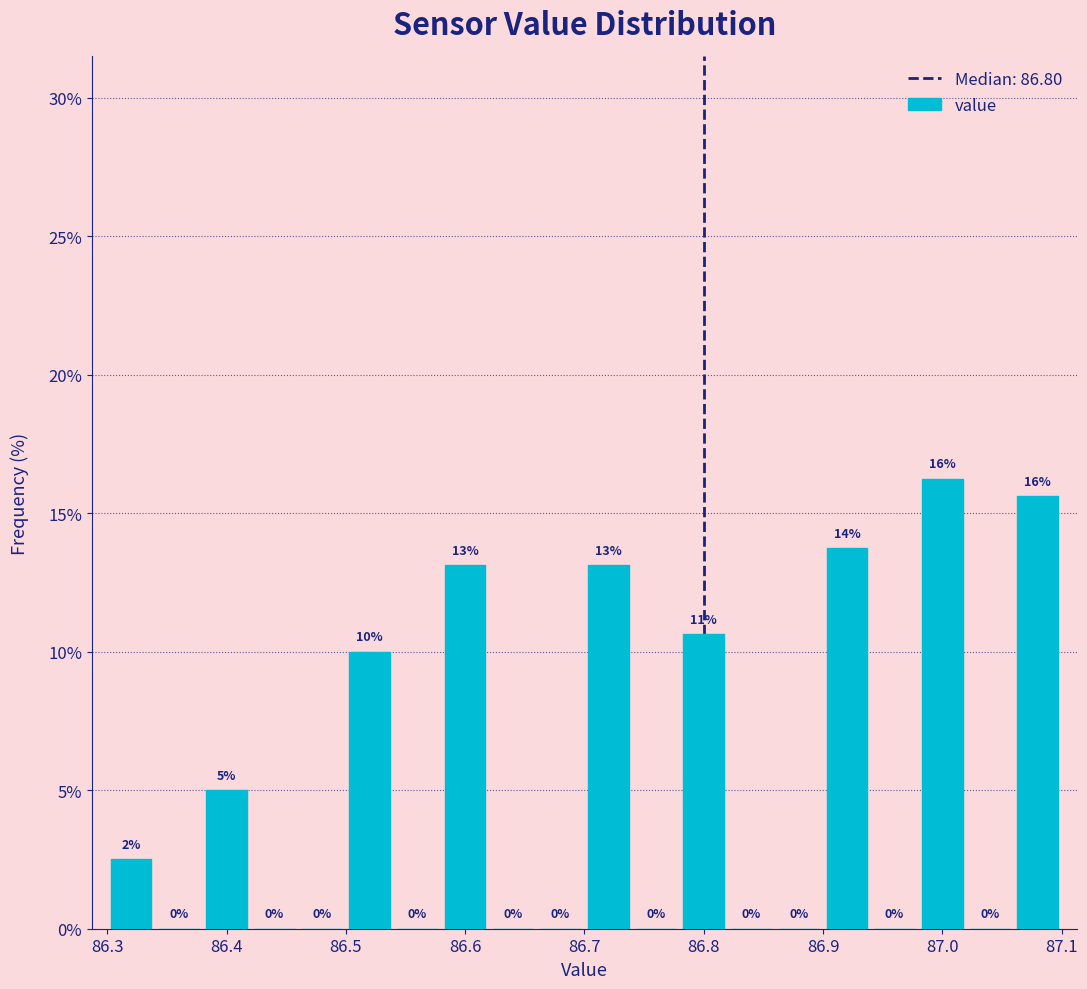

Which range on the x-axis has the tallest bar?

86.98 to 87.02